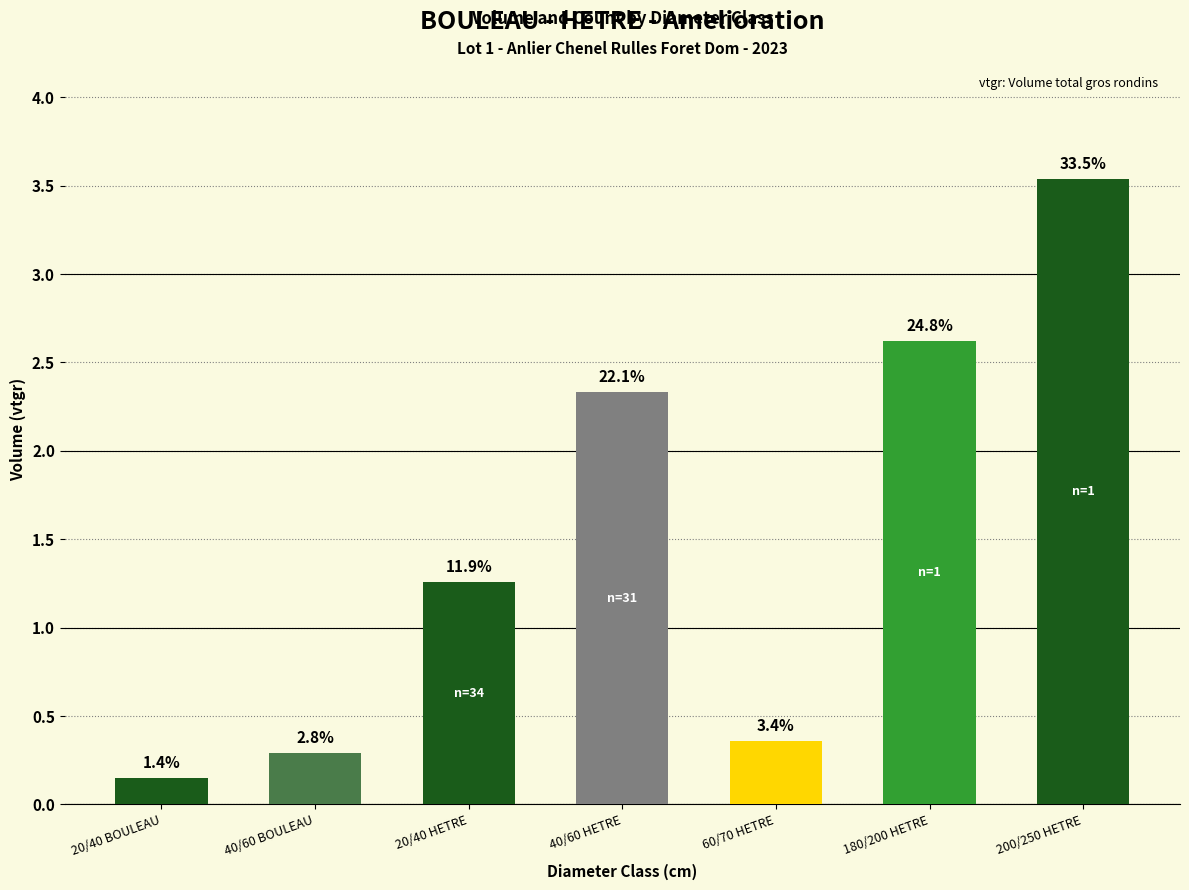

The value at 20/40 HETRE is 1.3. True or false?

True